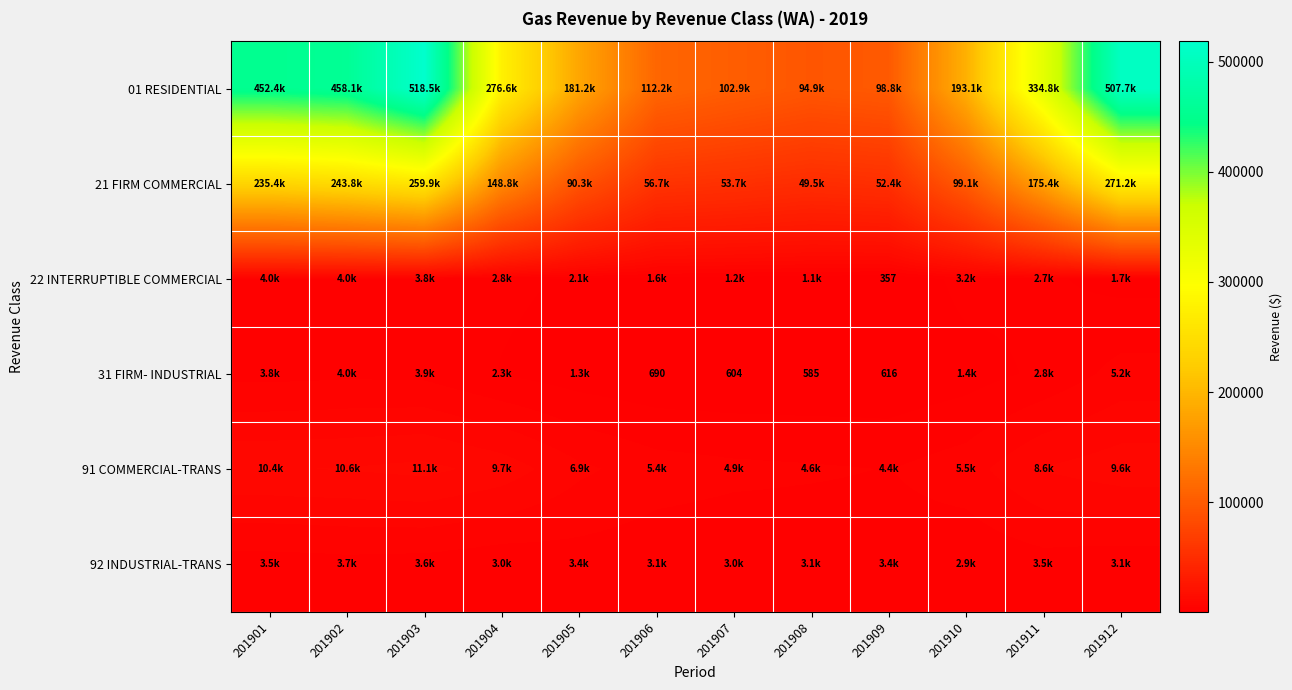

Is the value of 21 FIRM COMMERCIAL at 201905 greater than the value of 31 FIRM- INDUSTRIAL at 201905?

Yes